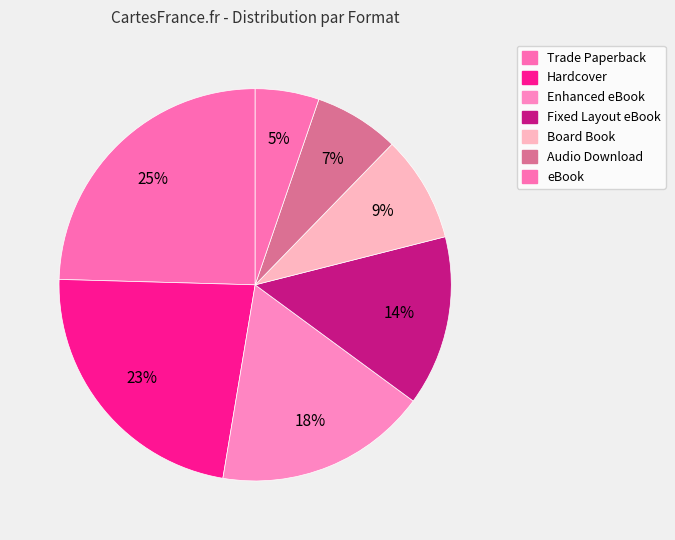

How many segments does this pie chart have?

7